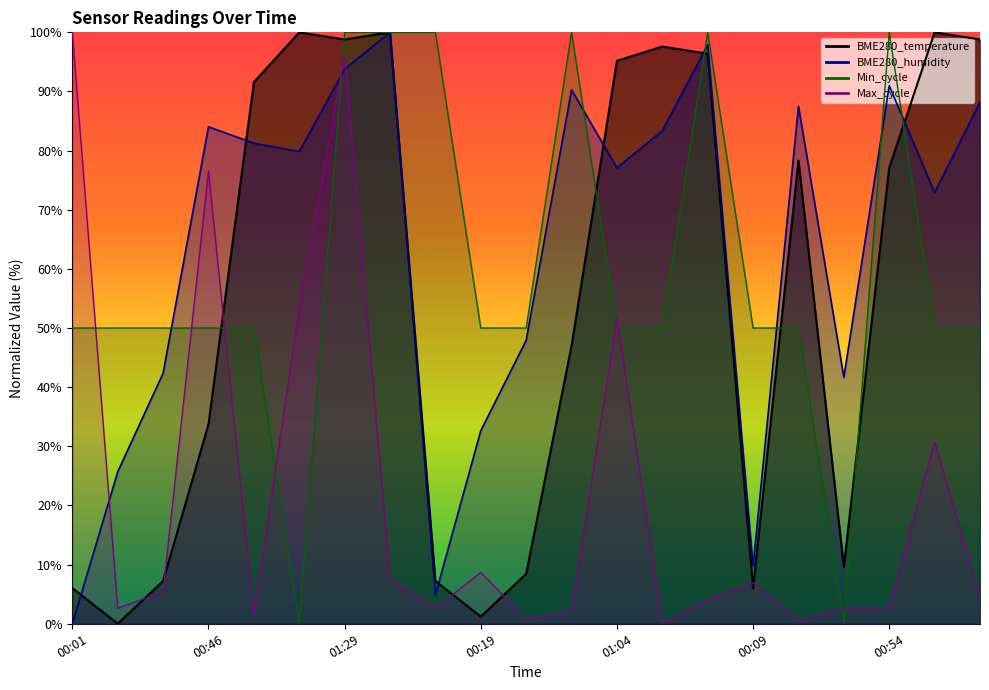

Which series ends up on top after the final intersection of Max_cycle and BME280_humidity?

BME280_humidity